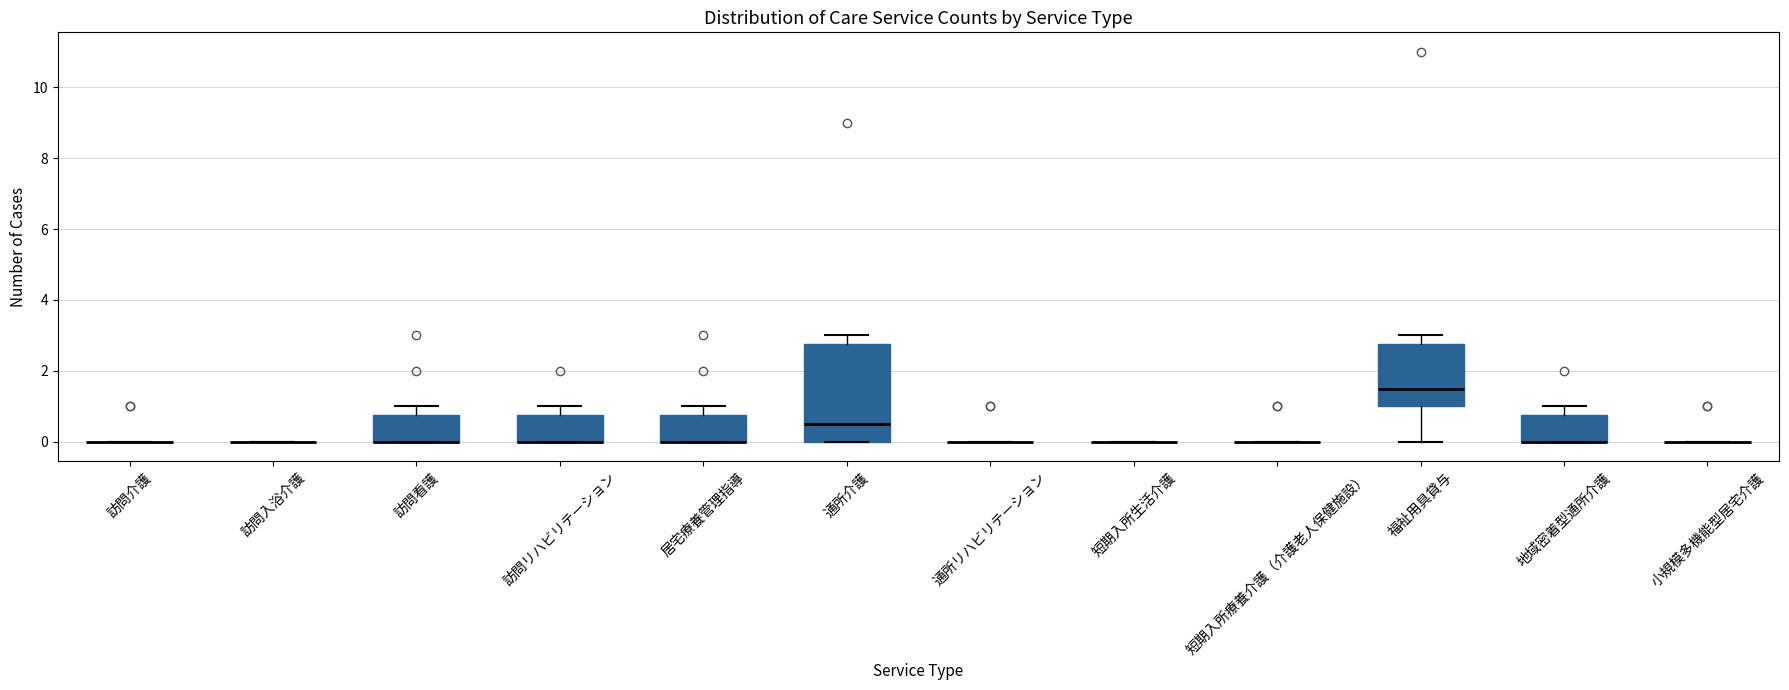

Reading left to right, read every box against the y-axis: the position of its median line, the range the box covers, and the ends of its whiskers. The values are not printed on the chart, so give them approximately, as read against the axis.

訪問介護: box collapsed to a line at 0.0, whiskers 0.0 to 0.0
訪問入浴介護: box collapsed to a line at 0.0, whiskers 0.0 to 0.0
訪問看護: median 0.0 (drawn on the box's lower edge), box 0.0 to 0.8, whiskers 0.0 to 1.0
訪問リハビリテーション: median 0.0 (drawn on the box's lower edge), box 0.0 to 0.8, whiskers 0.0 to 1.0
居宅療養管理指導: median 0.0 (drawn on the box's lower edge), box 0.0 to 0.8, whiskers 0.0 to 1.0
通所介護: median 0.6, box 0.0 to 2.8, whiskers 0.0 to 3.0
通所リハビリテーション: box collapsed to a line at 0.0, whiskers 0.0 to 0.0
短期入所生活介護: box collapsed to a line at 0.0, whiskers 0.0 to 0.0
短期入所療養介護（介護老人保健施設）: box collapsed to a line at 0.0, whiskers 0.0 to 0.0
福祉用具貸与: median 1.6, box 1.0 to 2.8, whiskers 0.0 to 3.0
地域密着型通所介護: median 0.0 (drawn on the box's lower edge), box 0.0 to 0.8, whiskers 0.0 to 1.0
小規模多機能型居宅介護: box collapsed to a line at 0.0, whiskers 0.0 to 0.0